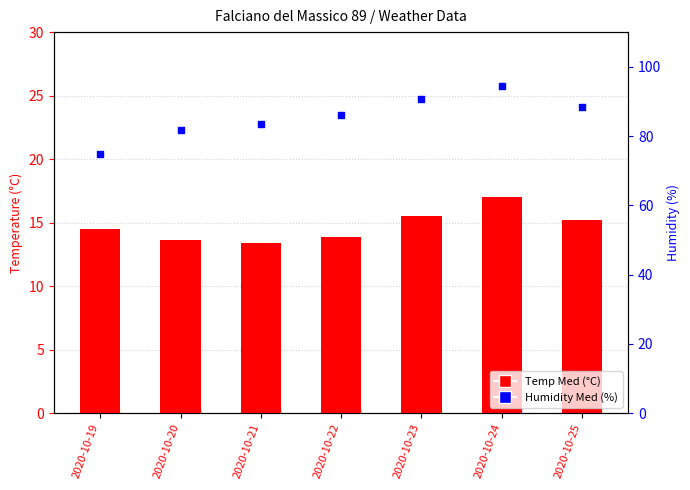

What is the total value across all series at 2020-10-25?

103.7